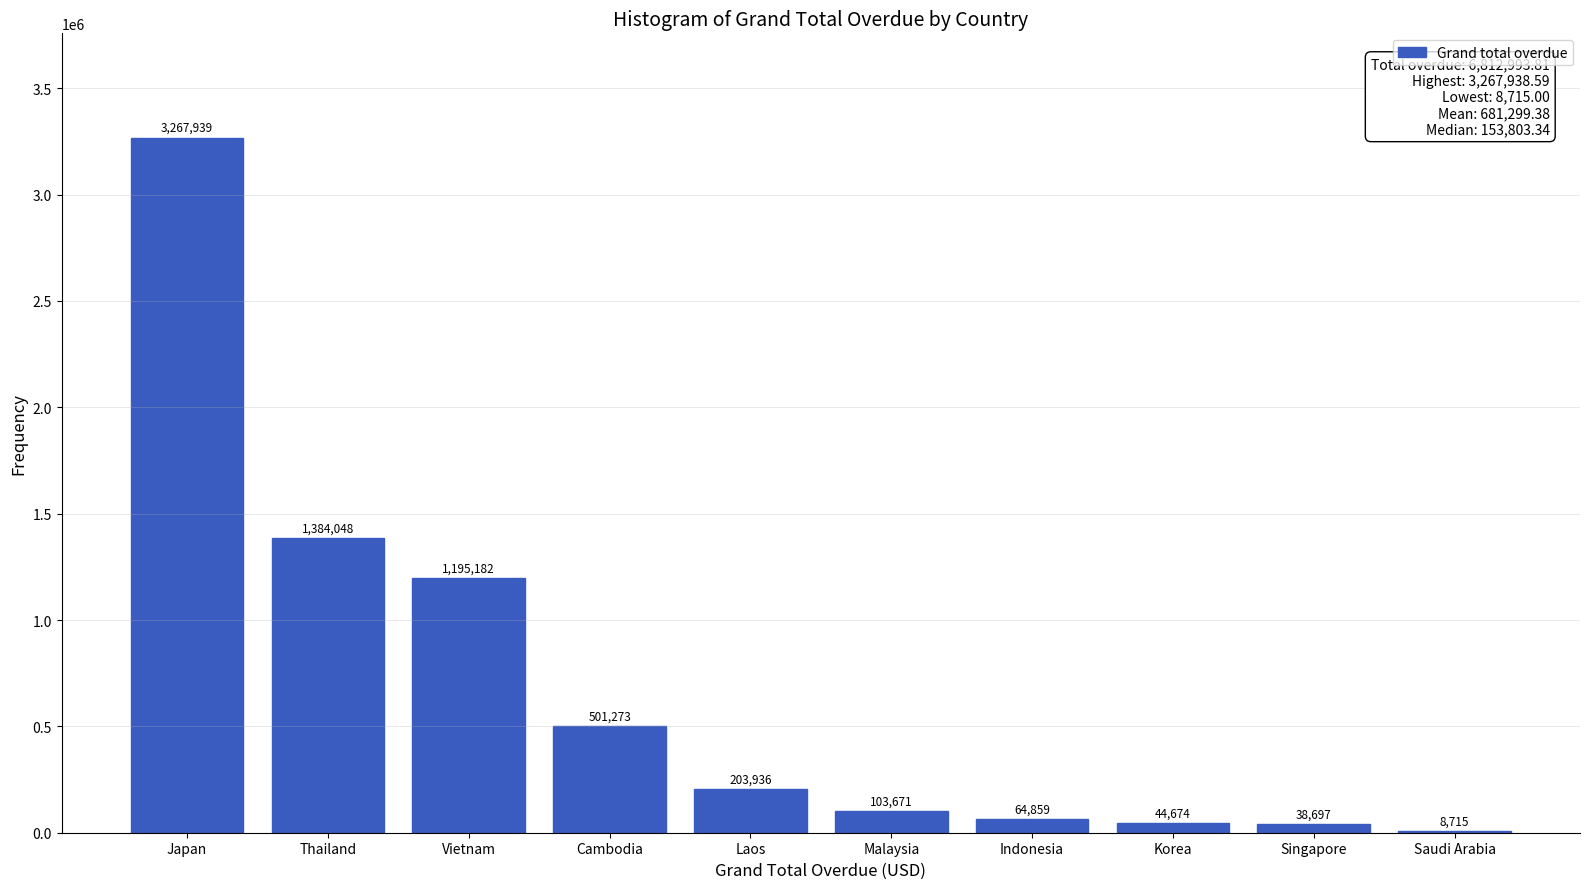

Which category has the highest value across all series?

Japan